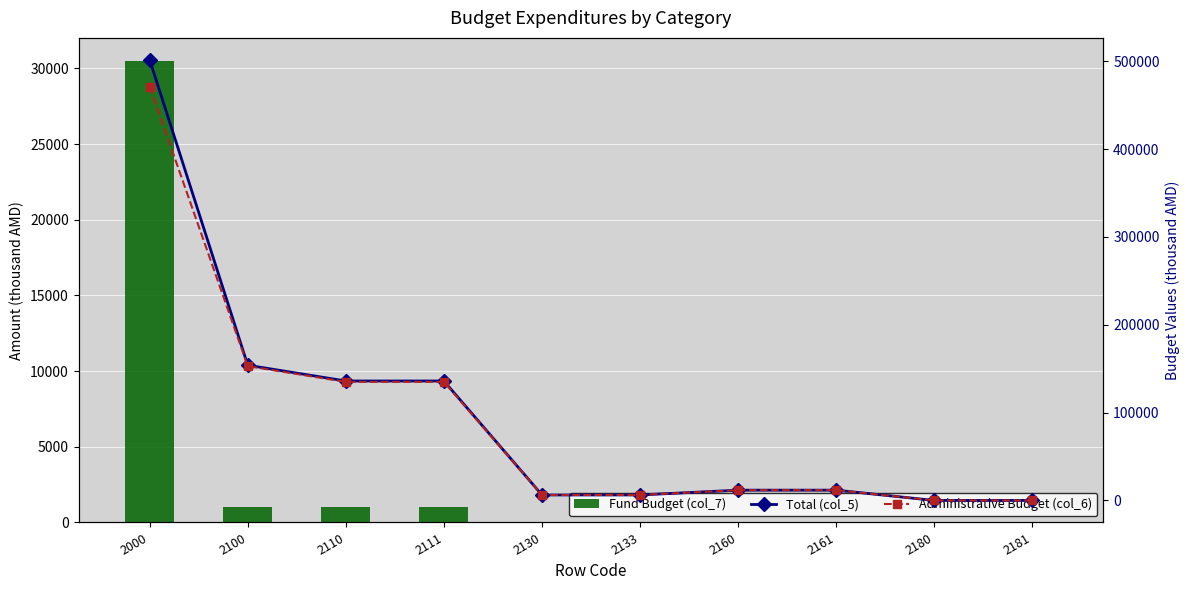

Rank the series at 2100 from highest to lowest value.

Total (col_5), Administrative Budget (col_6), Fund Budget (col_7)